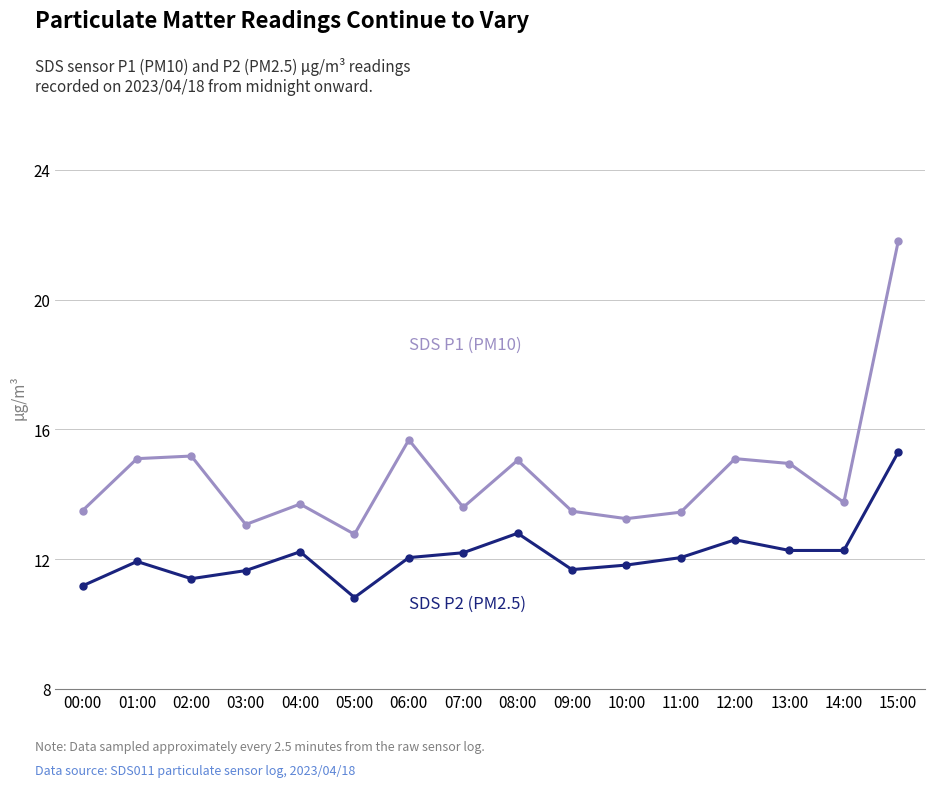

What is the maximum value shown in the chart?

21.8